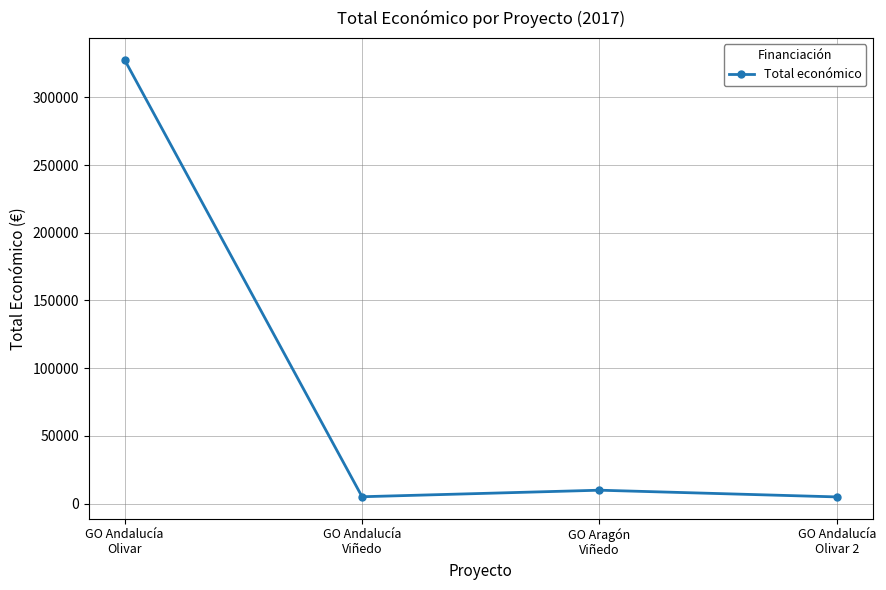

What is the ratio of the value at GO Andalucía
Olivar 2 to the value at GO Andalucía
Viñedo?

1.0